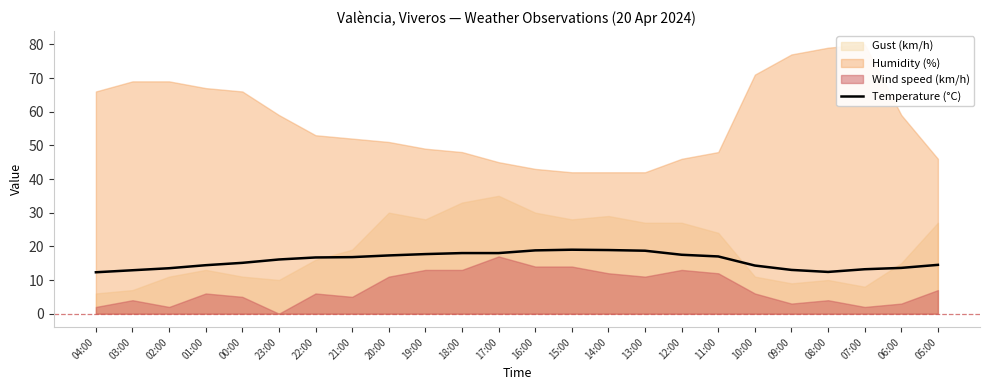

At which category does the data reach its first local valley?

08:00